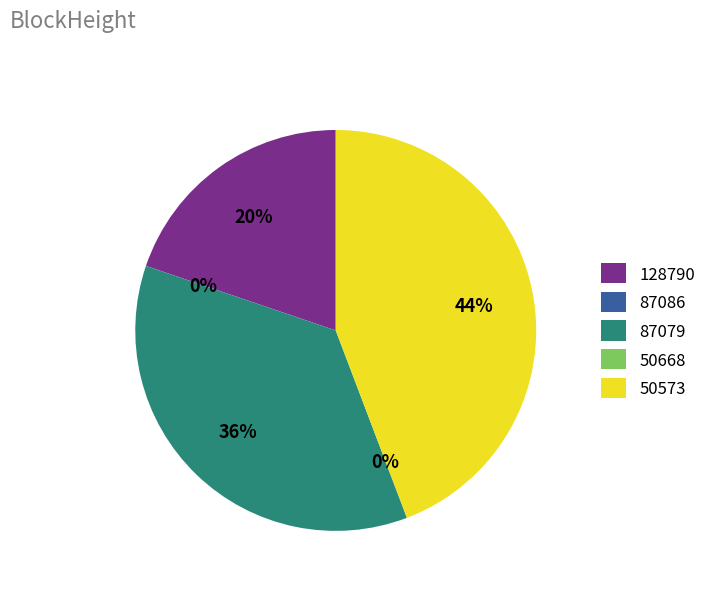

What is the total percentage of 128790 and 87079?

55.8%